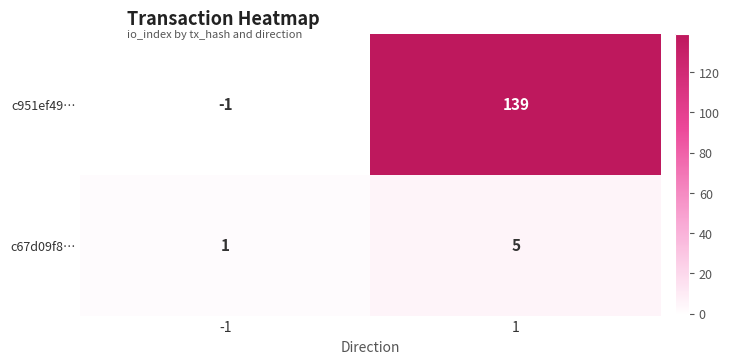

How many data points does each series have?

2